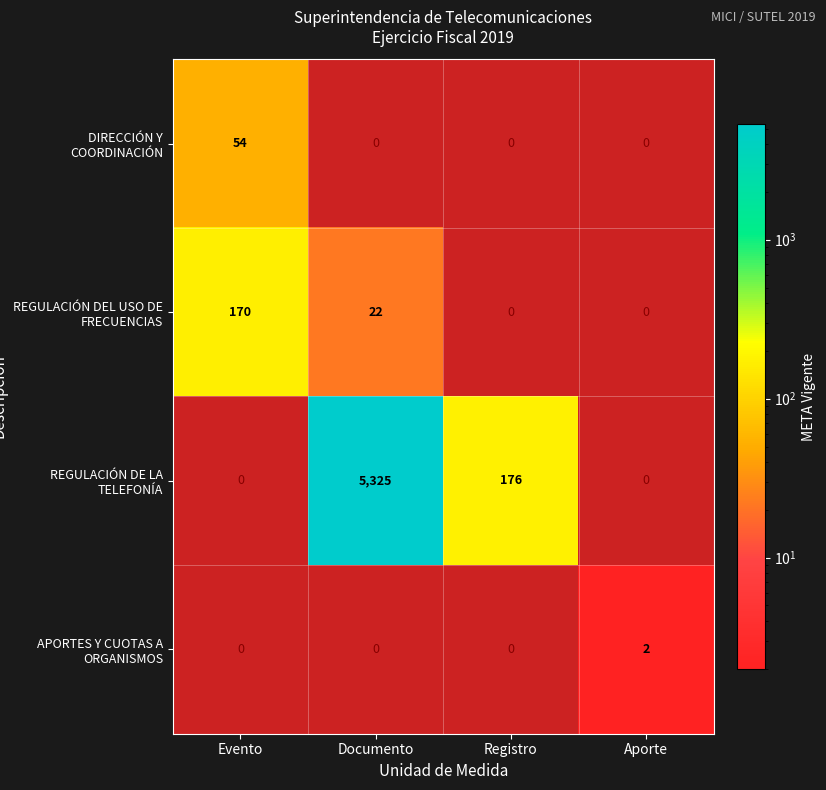

How many data points does each series have?

4